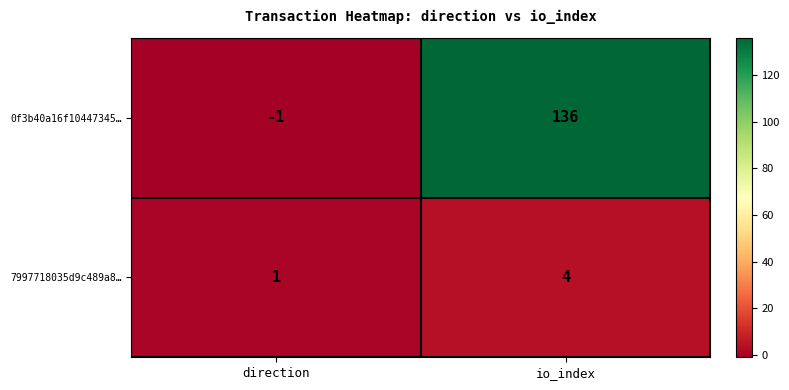

True or false: 0f3b40a16f10447345… has a value of 220 at io_index.

False